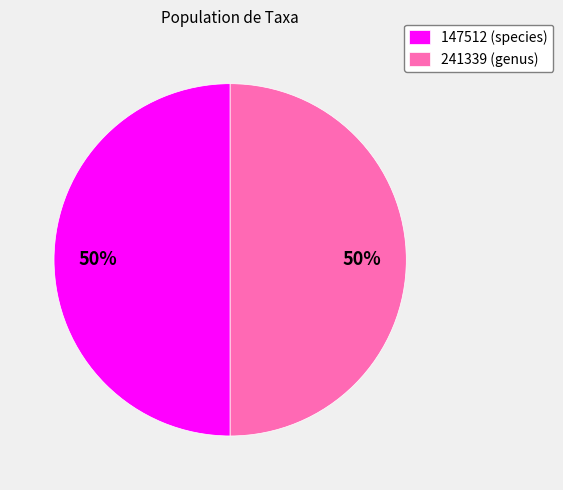

What is the ratio of the value at 147512 to the value at 241339?

1.0